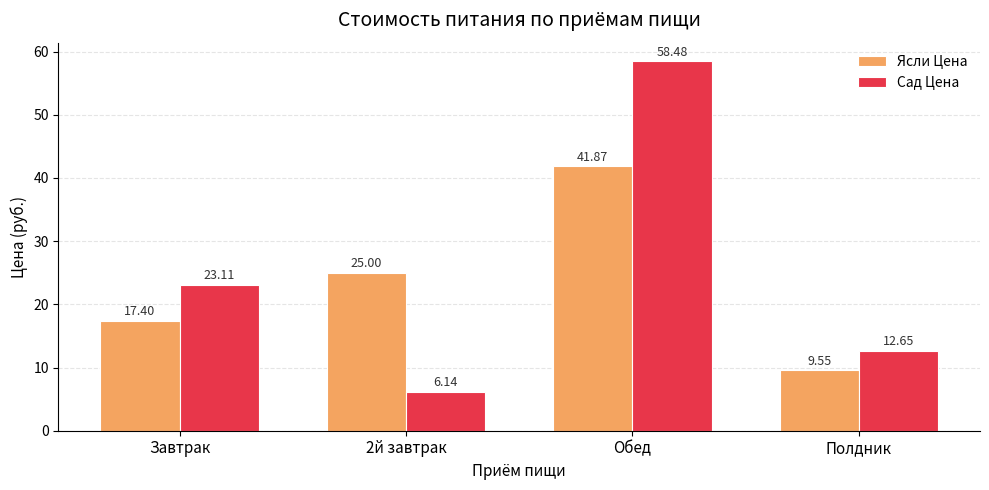

Which series changed the most between Завтрак and Полдник?

Сад Цена